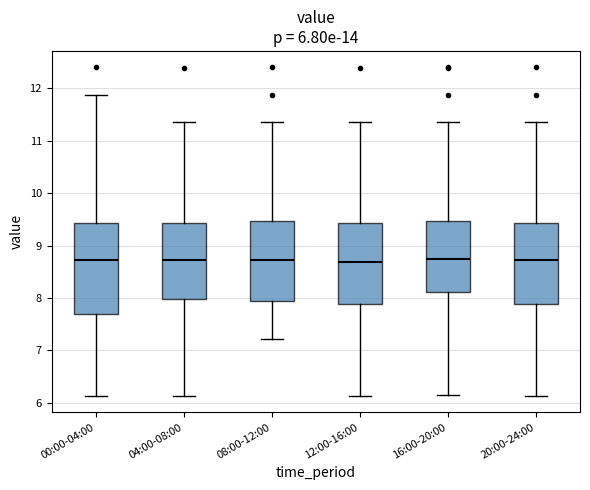

Comparing the boxes themselves (not the whiskers), which one is the tallest?

00:00-04:00